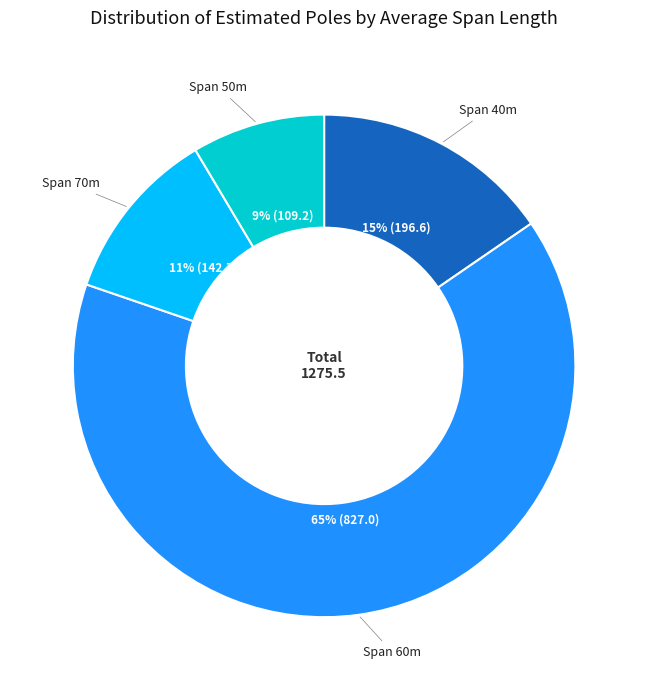

To the nearest percent, what is the average slice percentage?

25%